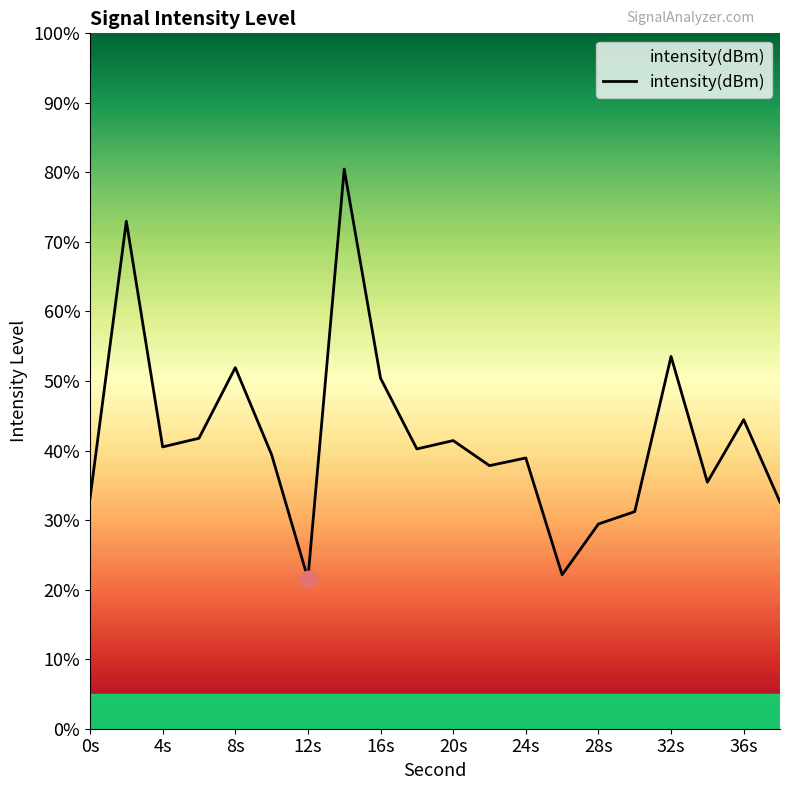

The value at 24s is 4.7. True or false?

False